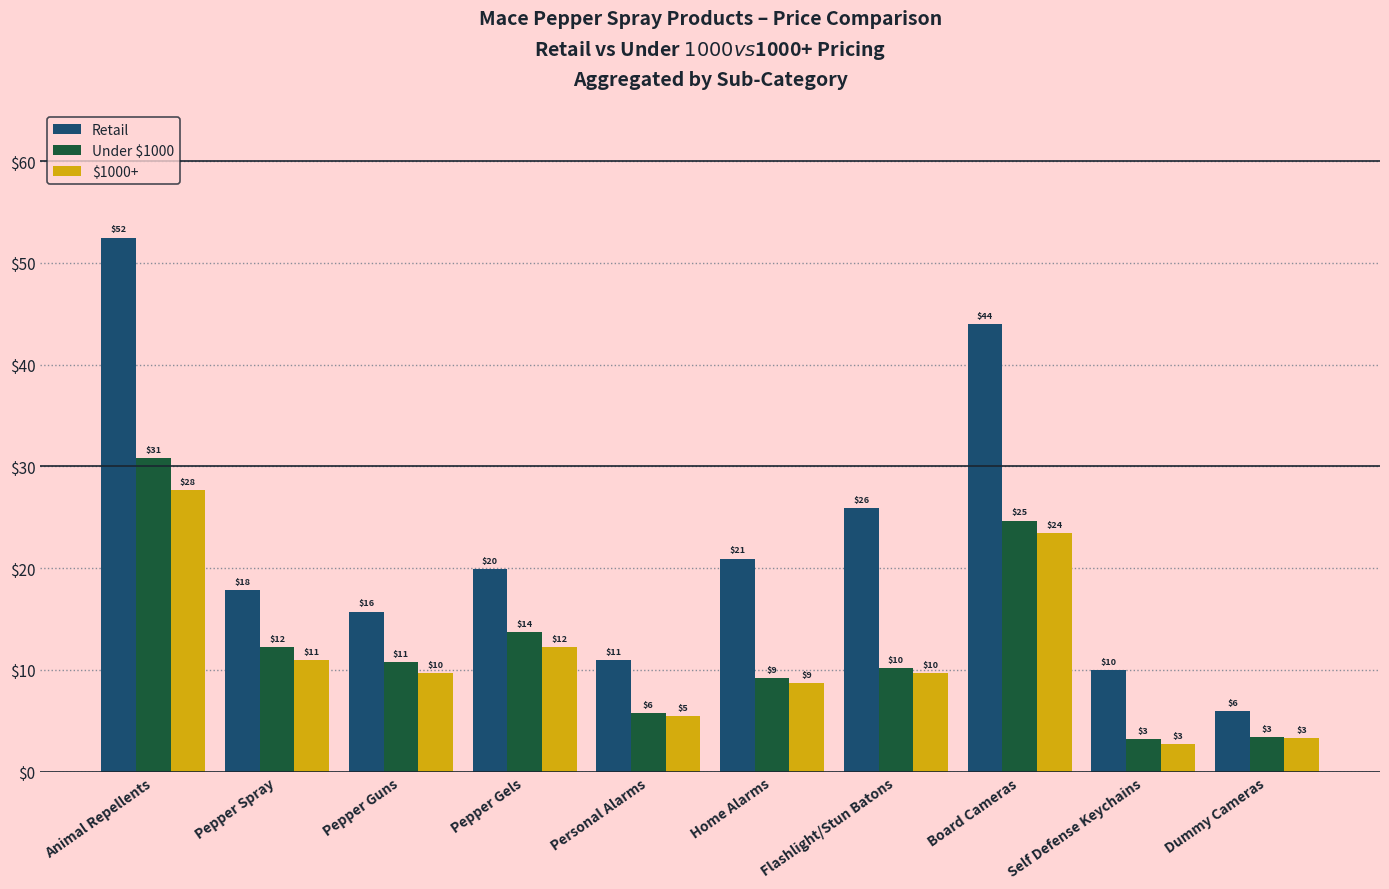

What is the value of the Retail bar at the 5th from the left?

10.9